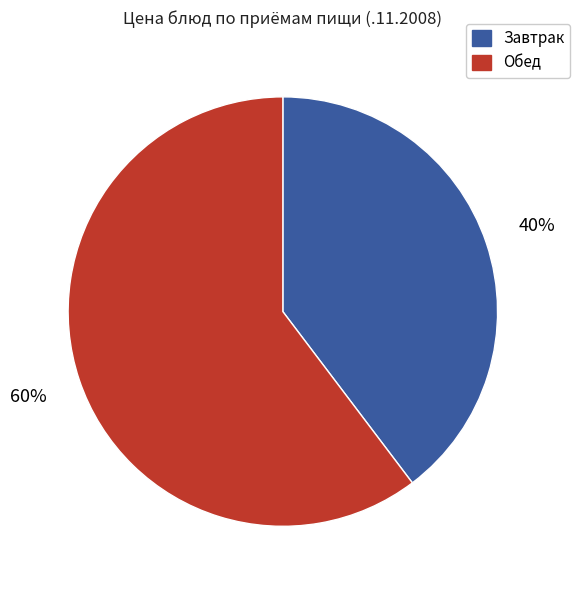

Does any single category account for the majority?

Yes